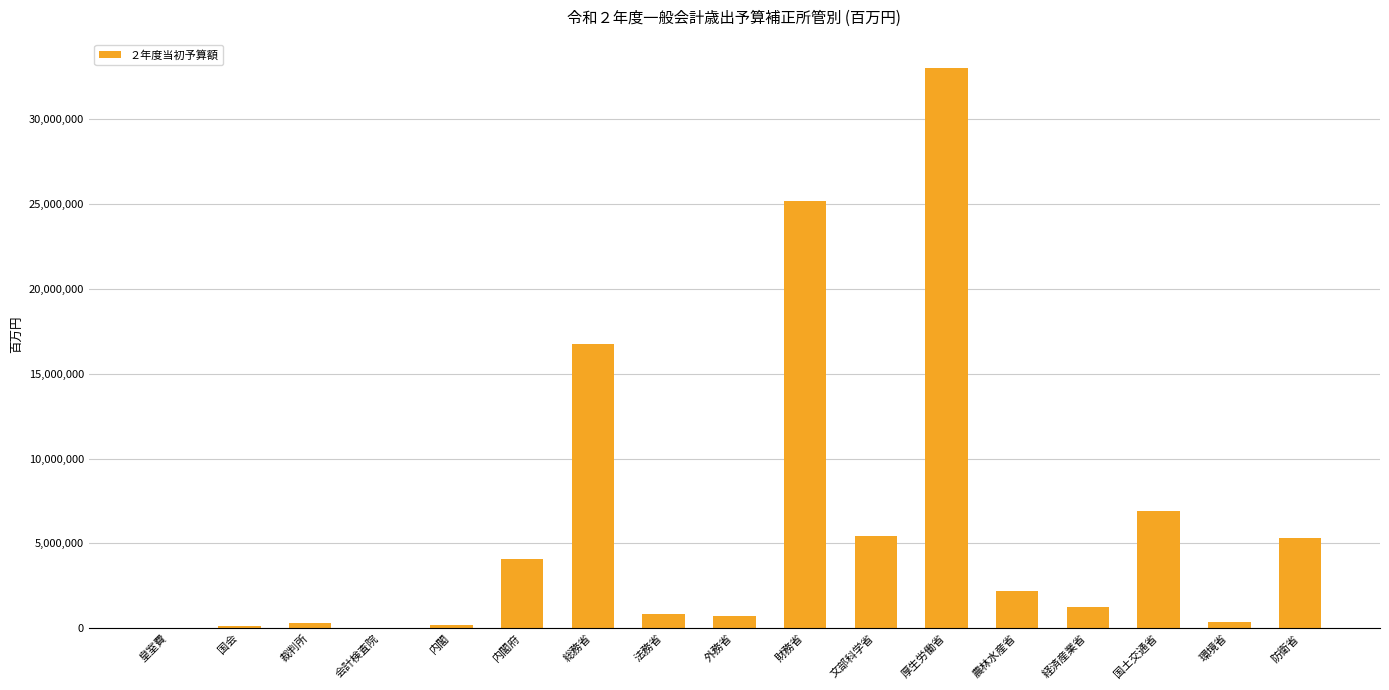

What is the change in value from 経済産業省 to 防衛省?

+4069886